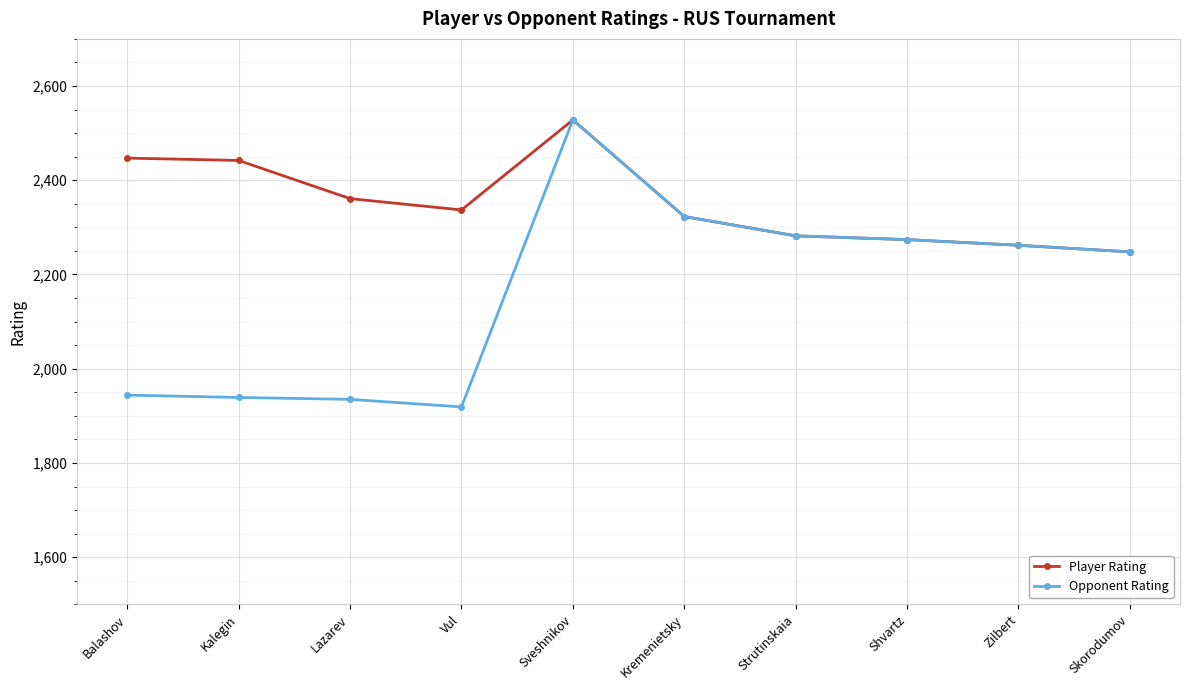

Does the chart have visible grid lines?

Yes